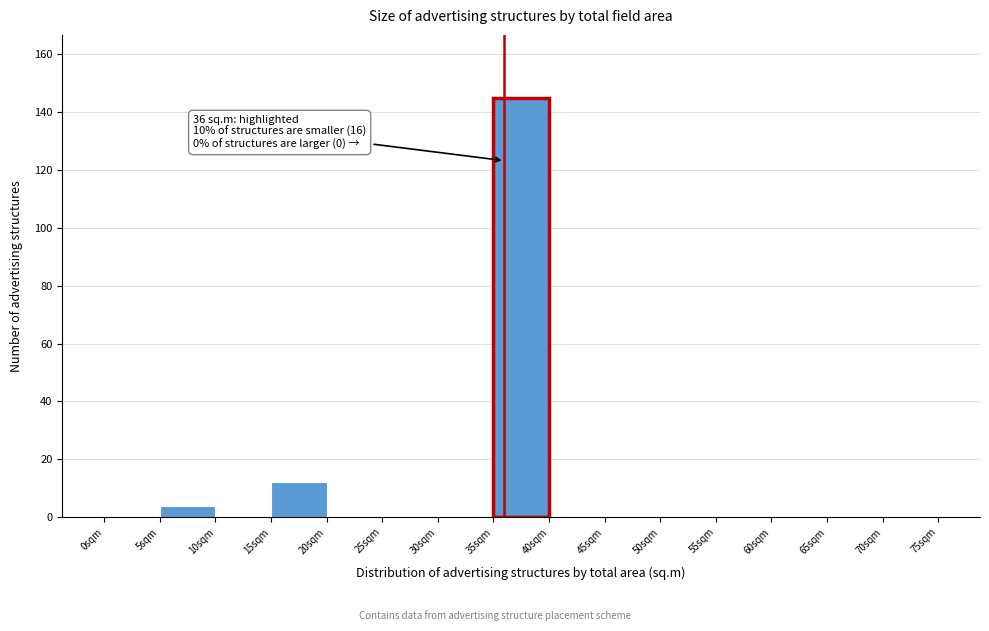

Which range on the x-axis has the tallest bar?

35 to 40